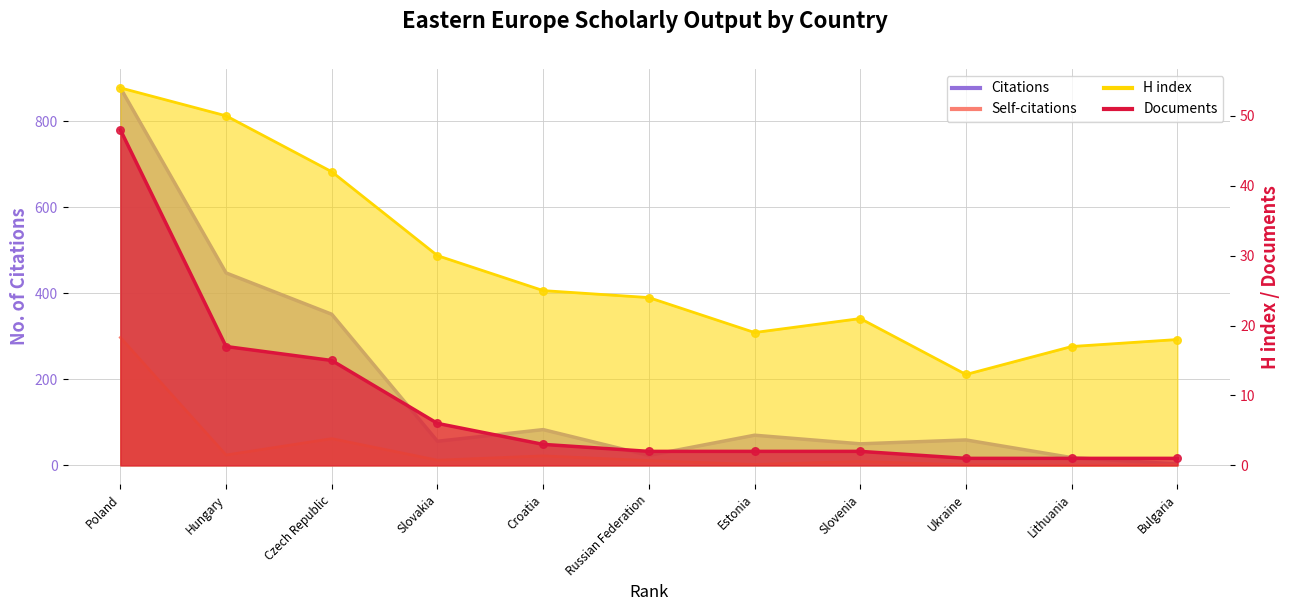

Which series reaches the minimum Y coordinate?

Self-citations